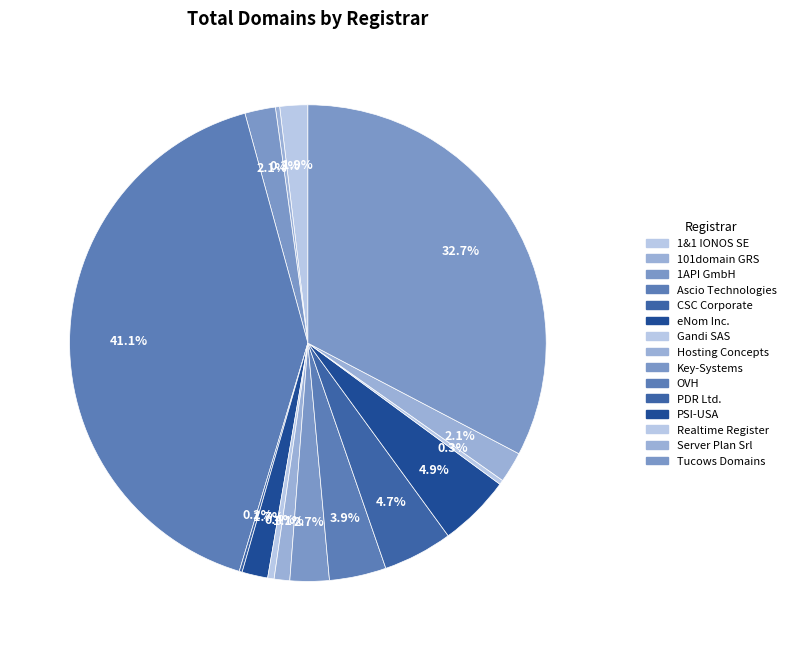

What is the change in value from Gandi SAS to Server Plan Srl?

+91